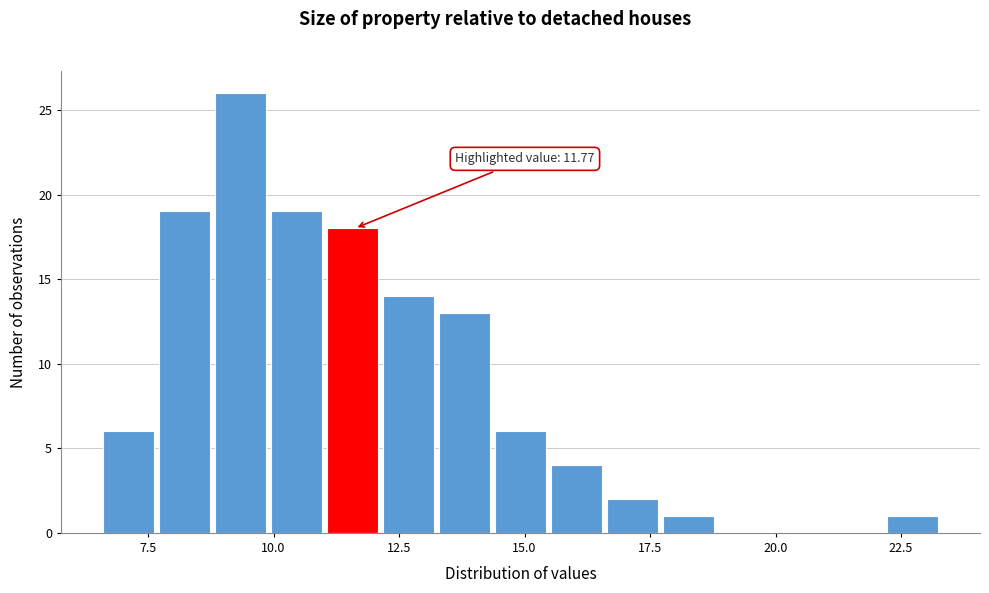

Around what value on the x-axis is the tallest bar? Give the approximate position of its centre, as read against the axis.

9.5